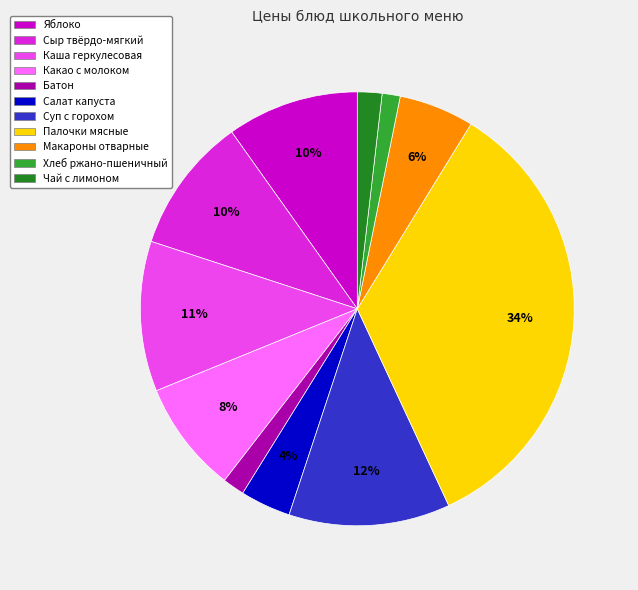

Between Суп с горохом and Каша геркулесовая, which is larger?

Суп с горохом